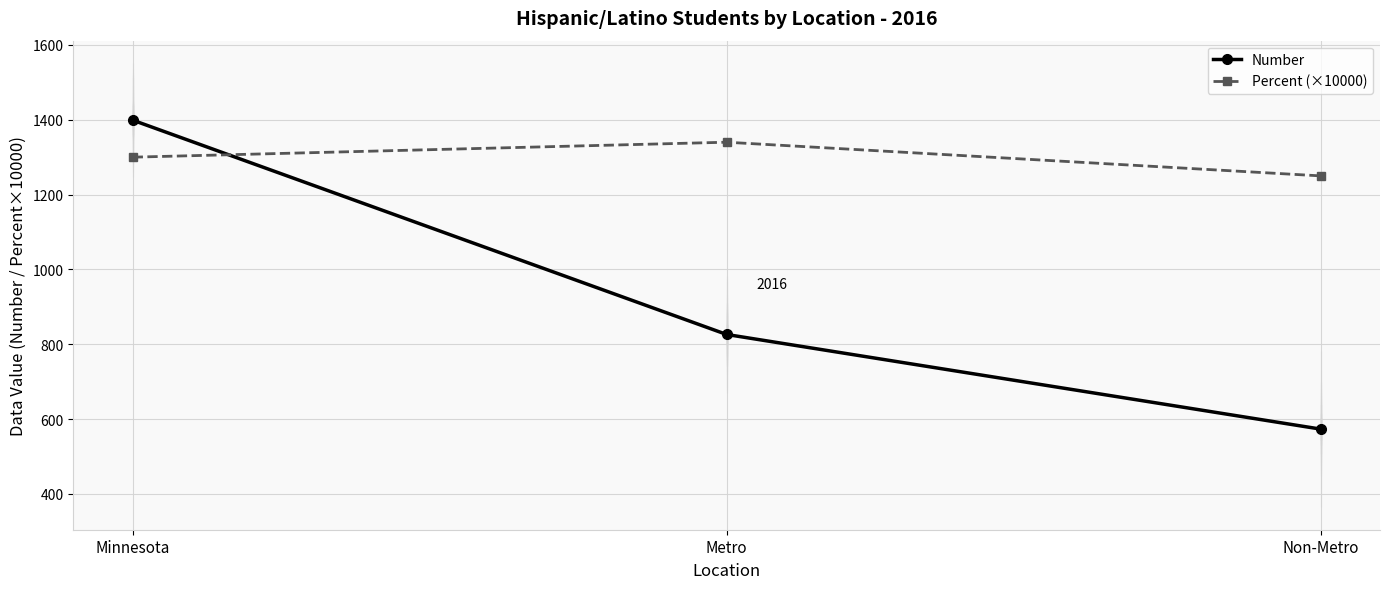

What is the highest value of the Number series?

1399